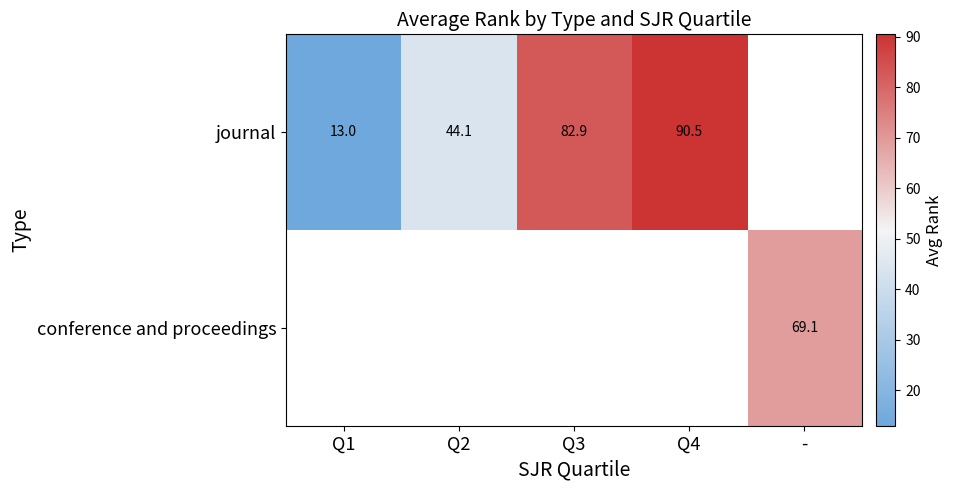

Is it true that journal equals 13.0 at Q1?

True